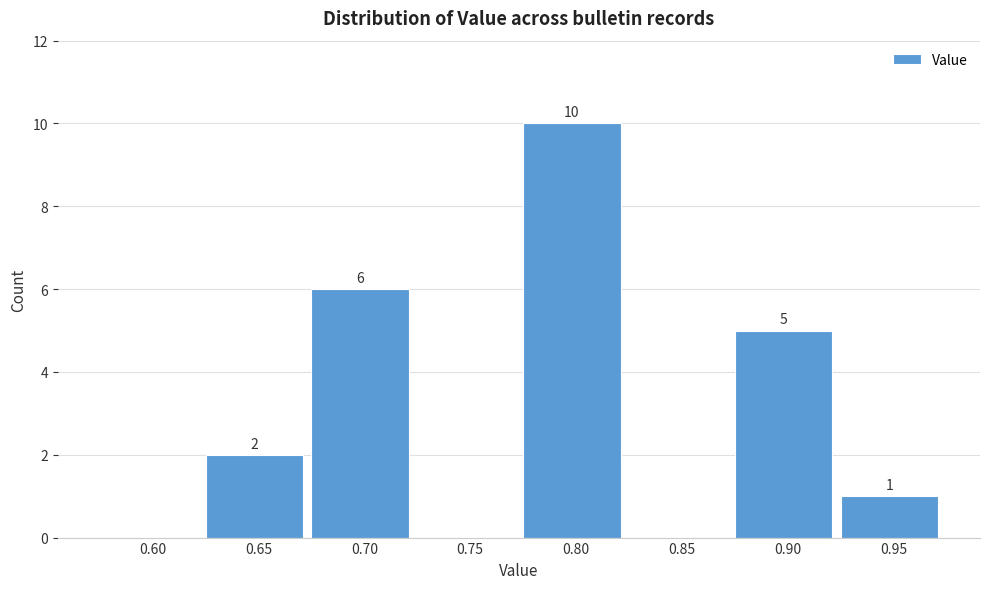

Reading right to left, list all the values displayed in this chart.

0.95=1	0.90=5	0.85=0	0.80=10	0.75=0	0.70=6	0.65=2	0.60=0